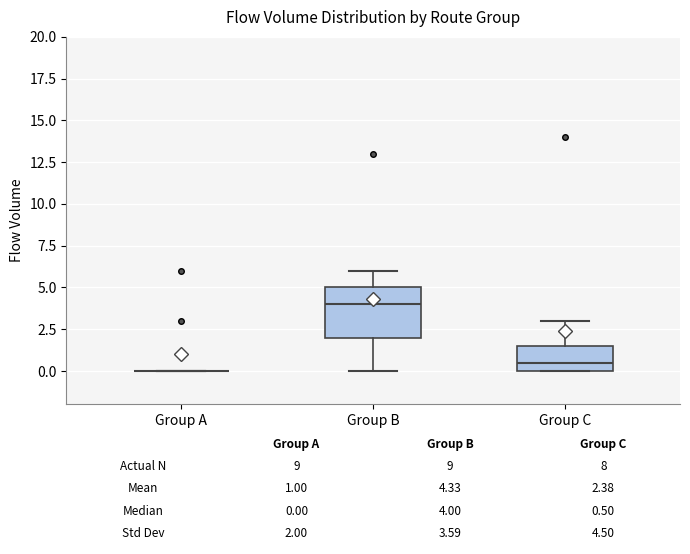

Comparing the boxes themselves (not the whiskers), which one is the tallest?

Group B